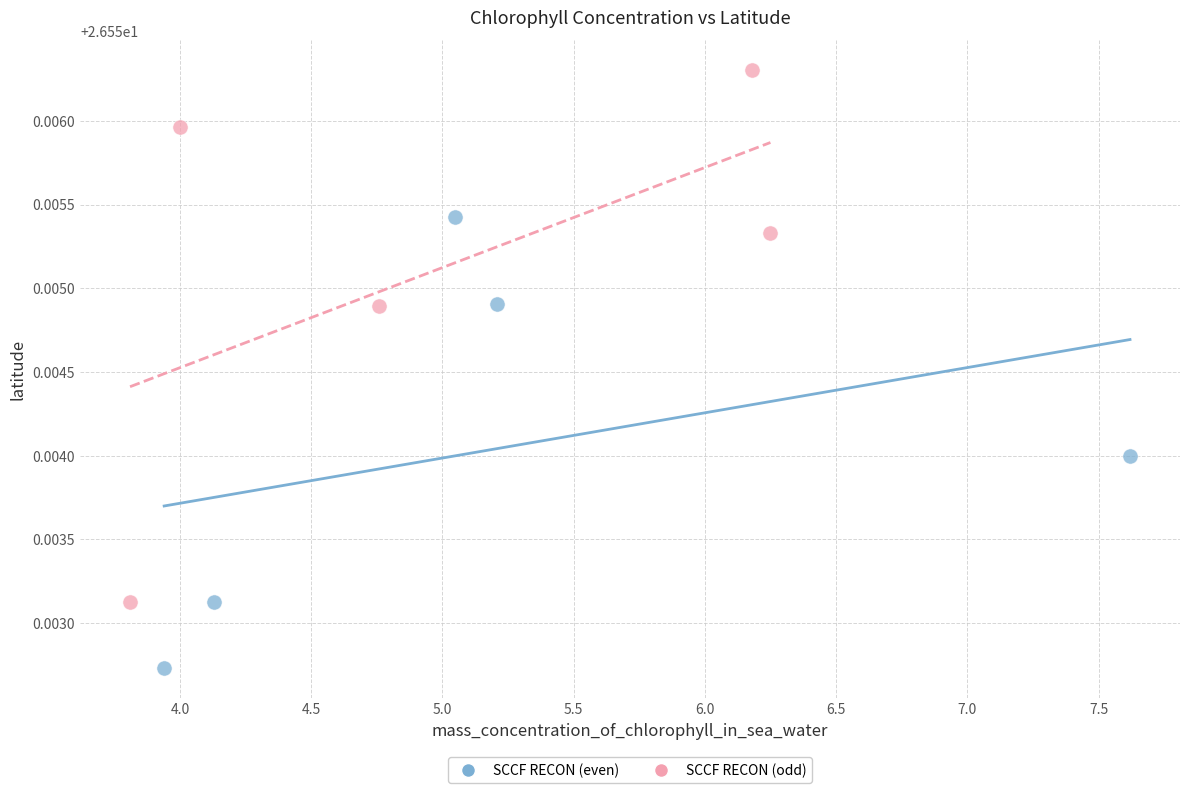

Which series has the widest spread of Y values?

SCCF RECON (odd)